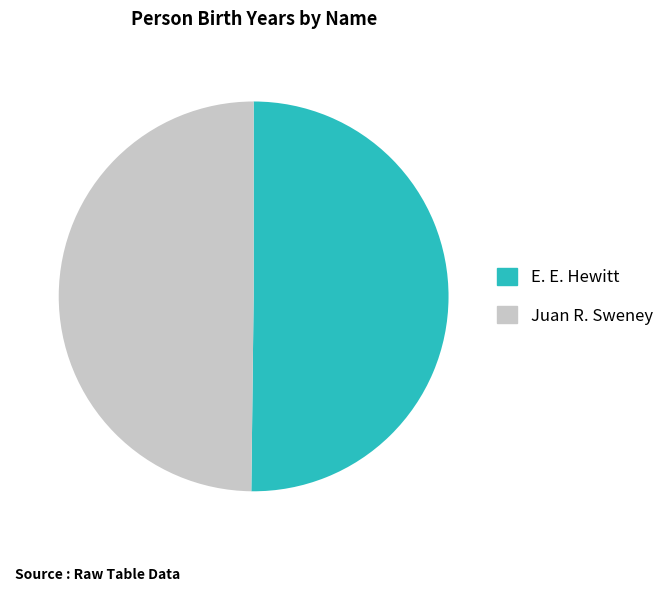

Combined, do Juan R. Sweney and E. E. Hewitt account for over 50%?

Yes